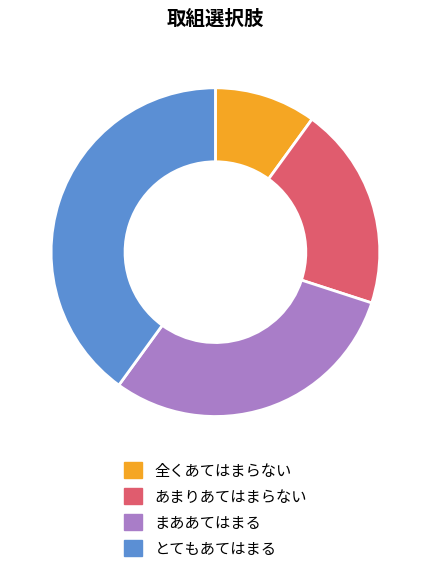

Which slice is the largest?

とてもあてはまる